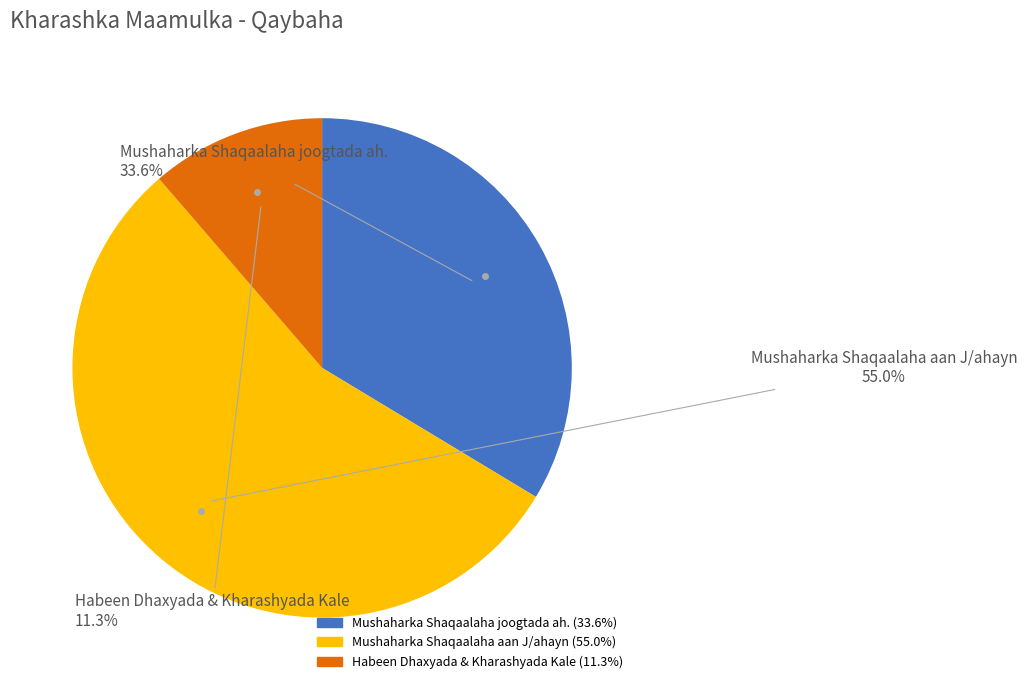

What portion of the pie excludes Mushaharka Shaqaalaha joogtada ah.?

66.4%